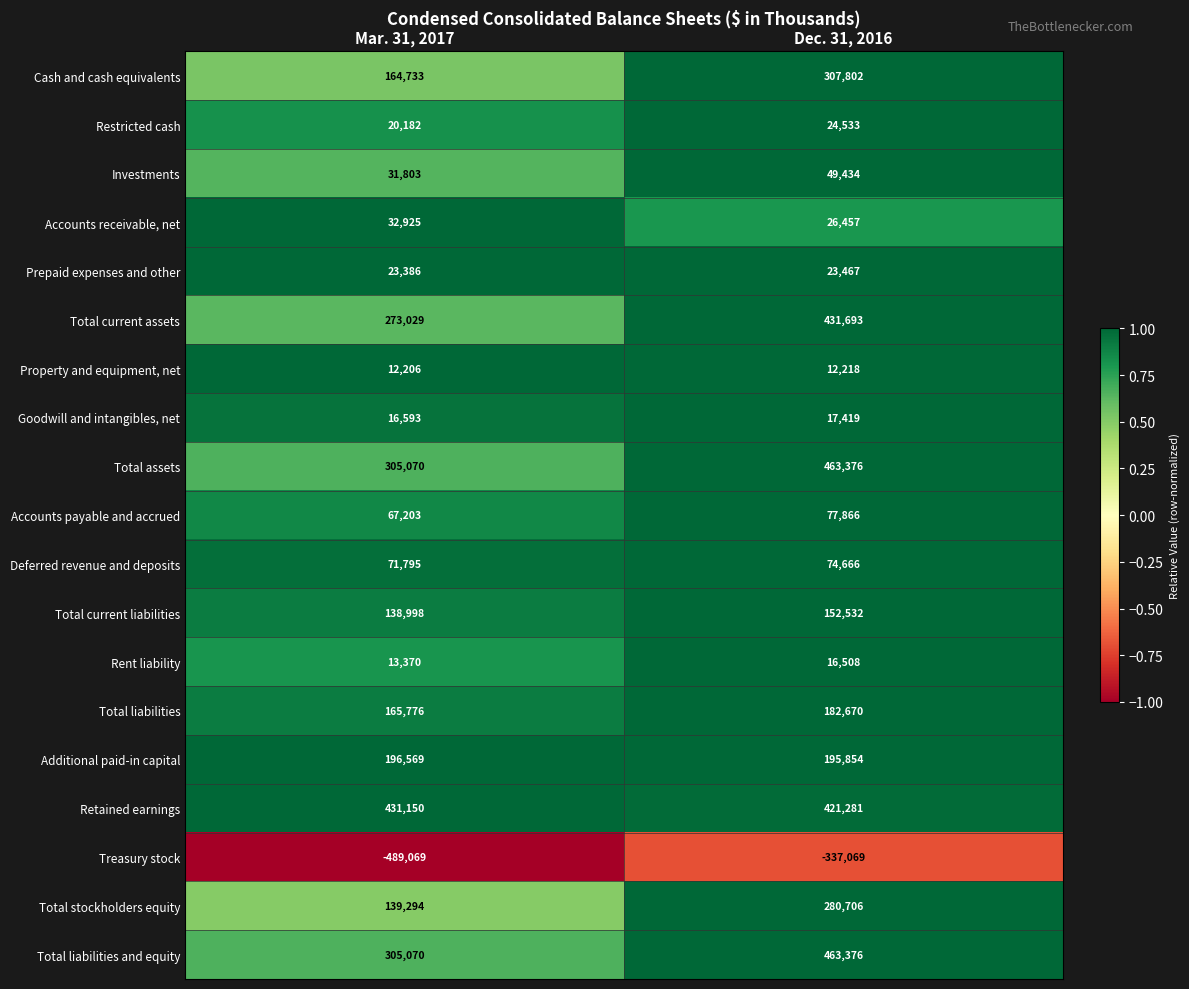

Which series changed the most between Mar. 31, 2017 and Dec. 31, 2016?

Total current assets